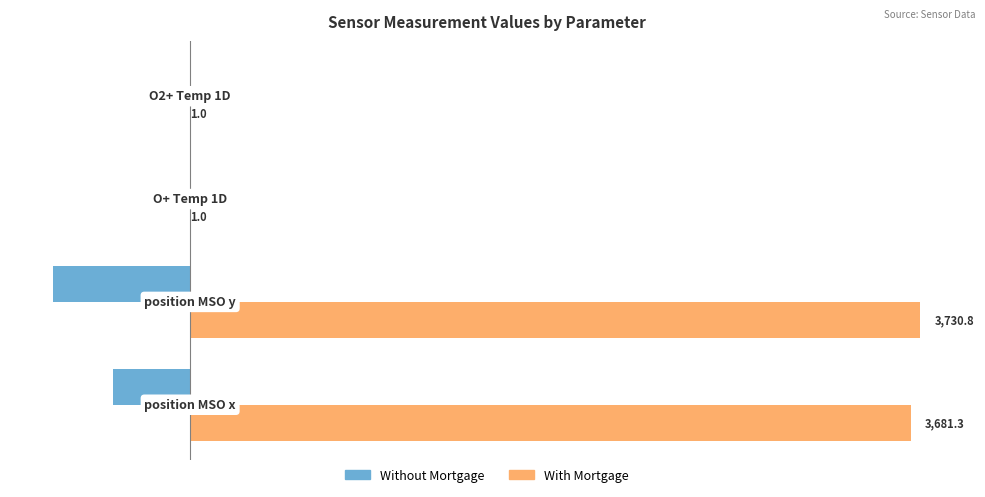

What is the sum of all Without Mortgage values?

-1096.2